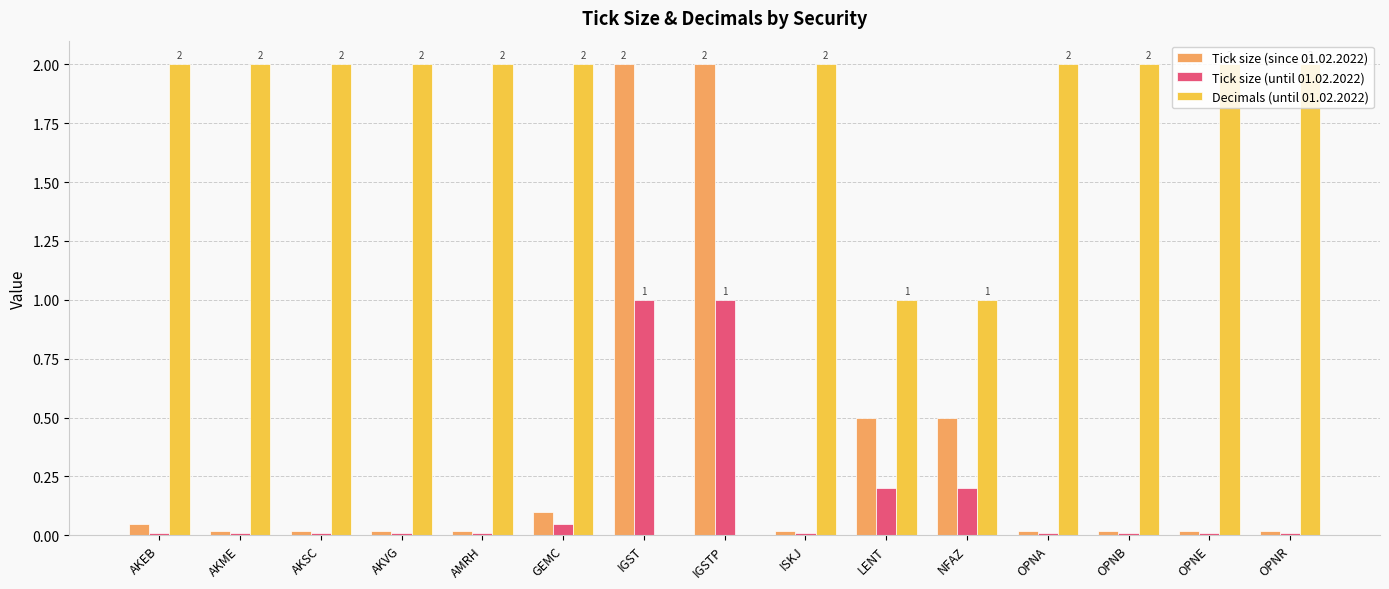

What is the total value across all series at OPNR?

2.0